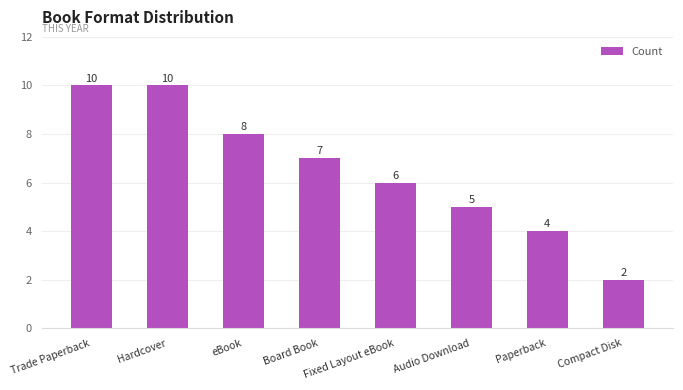

How many values are between 5 and 10?

6